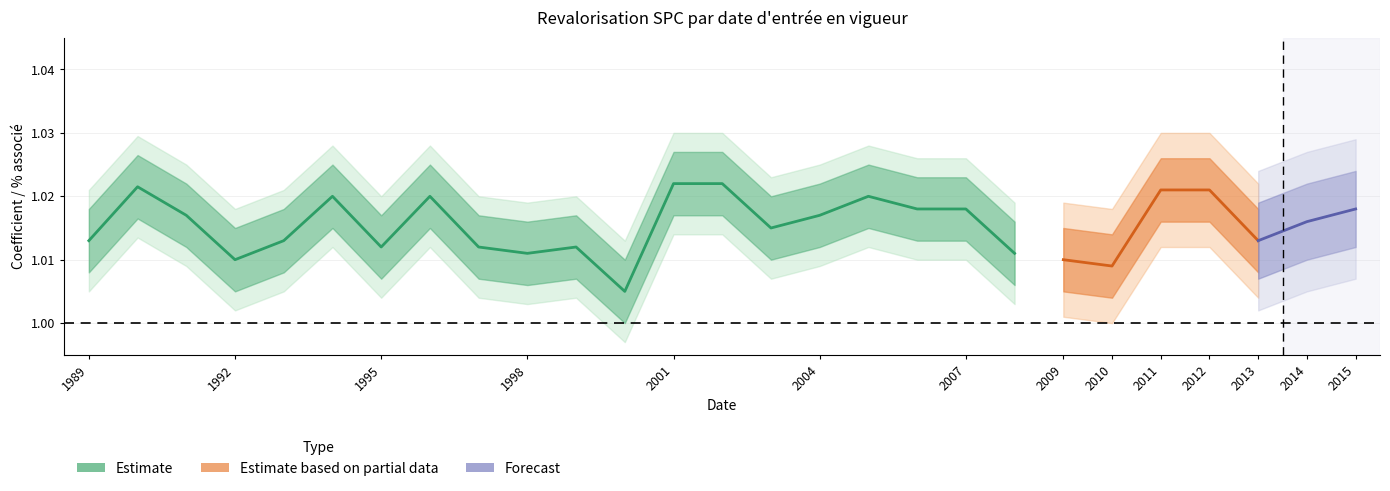

True or false: the data shows 0.3 at 2008-01-01.

False